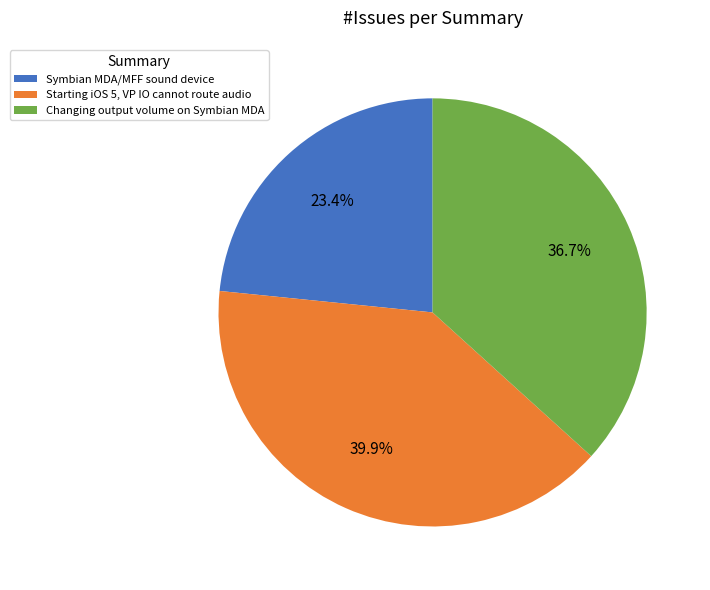

Does Symbian MDA/MFF sound device account for over 50% of the chart?

No